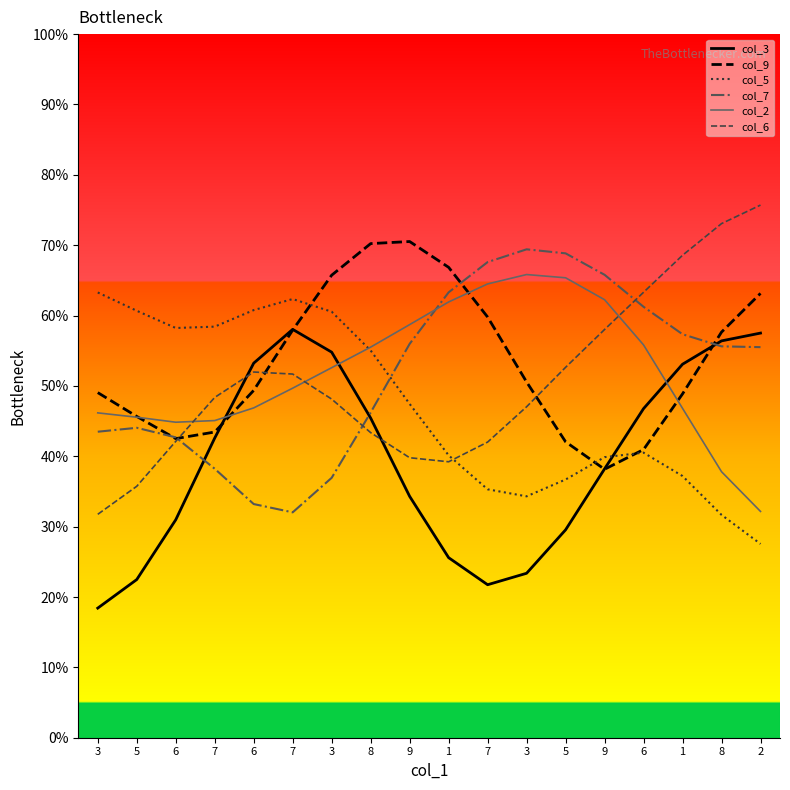

At which label is col_5 closest to 45?

9